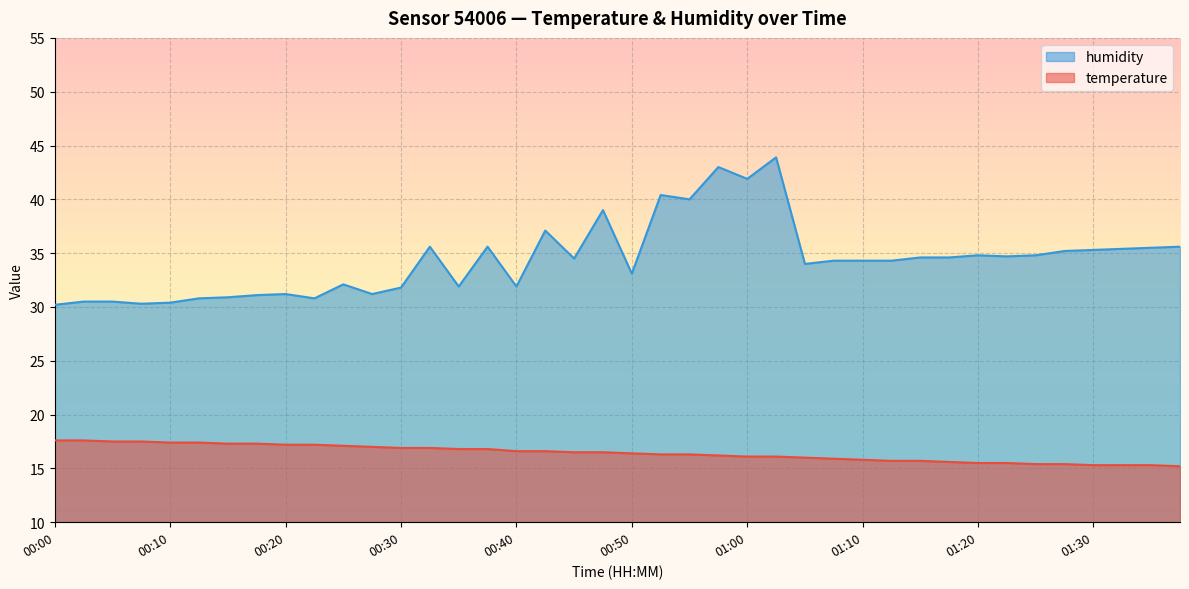

True or false: temperature and humidity cross at least once.

False